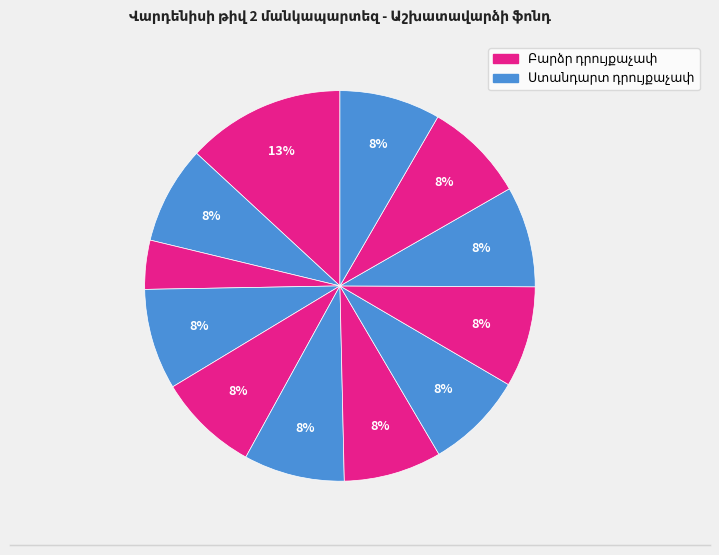

Count the number of slices in the pie.

12